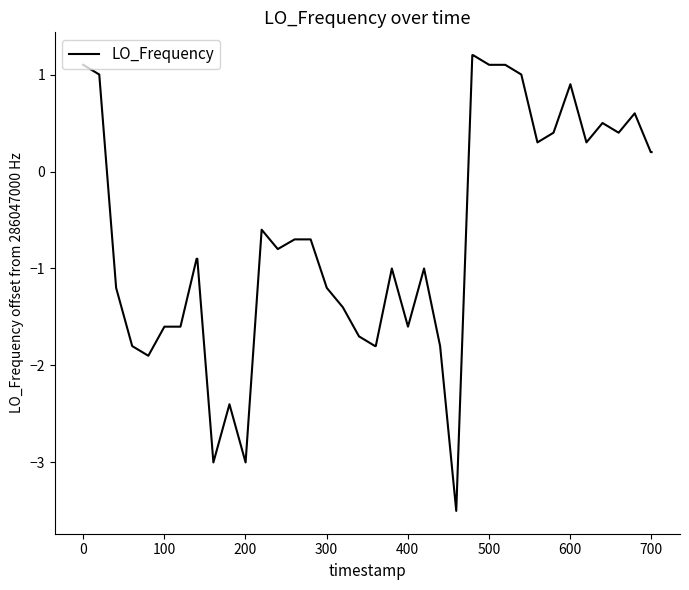

What is the difference between the maximum and minimum values?

4.7